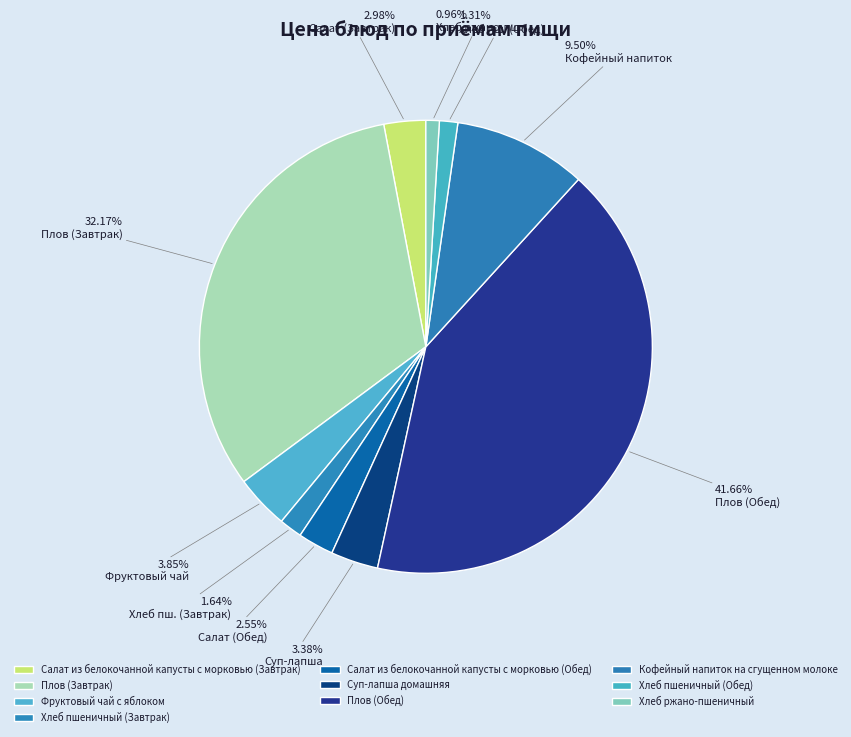

What is the change in value from Фруктовый чай с яблоком to Хлеб пшеничный (Обед)?

-4.0